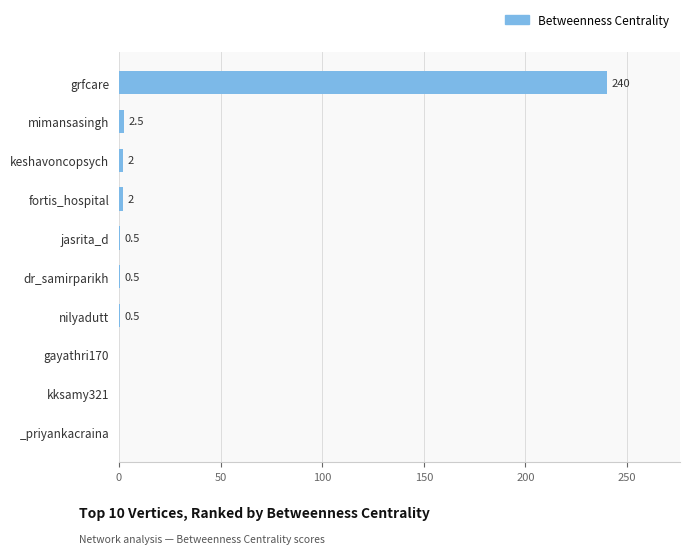

What is the change in value from dr_samirparikh to grfcare?

+239.5